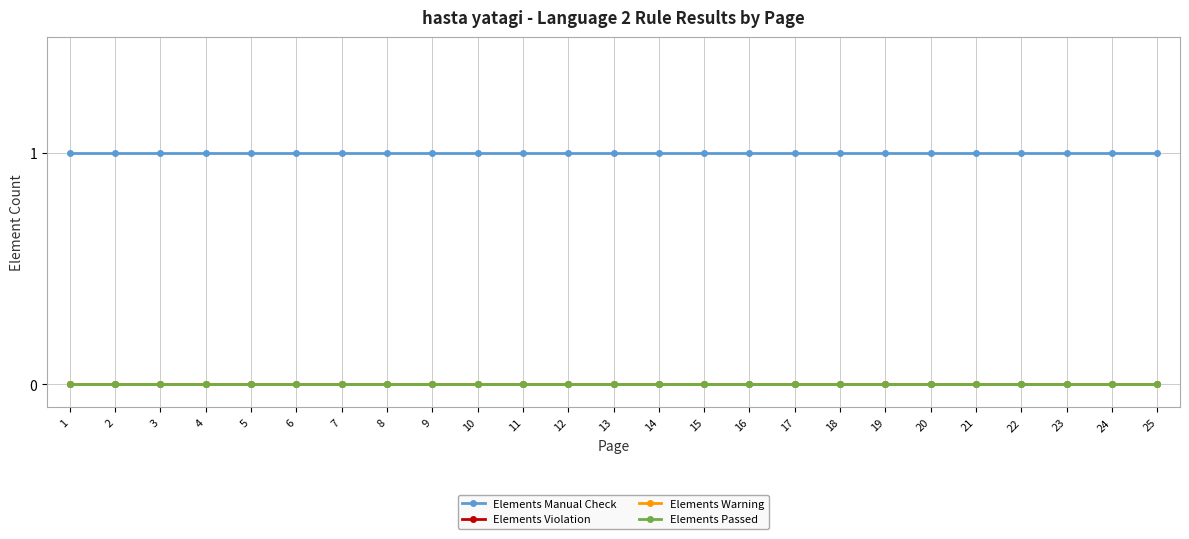

What is the difference between the highest and lowest values at 9?

1